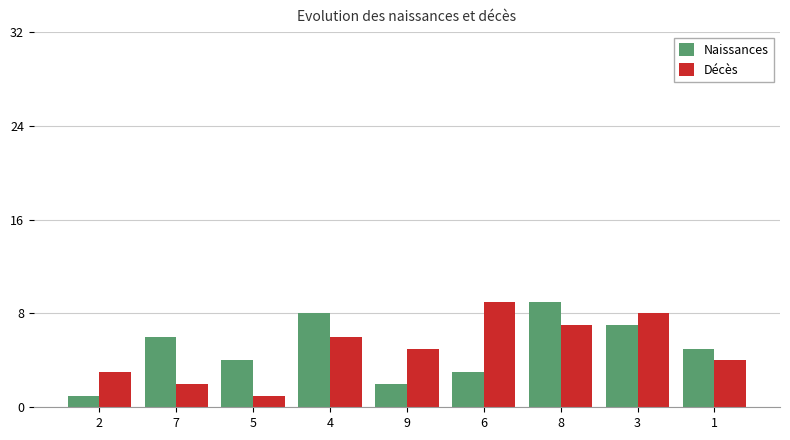

At which label does Décès reach its minimum?

5